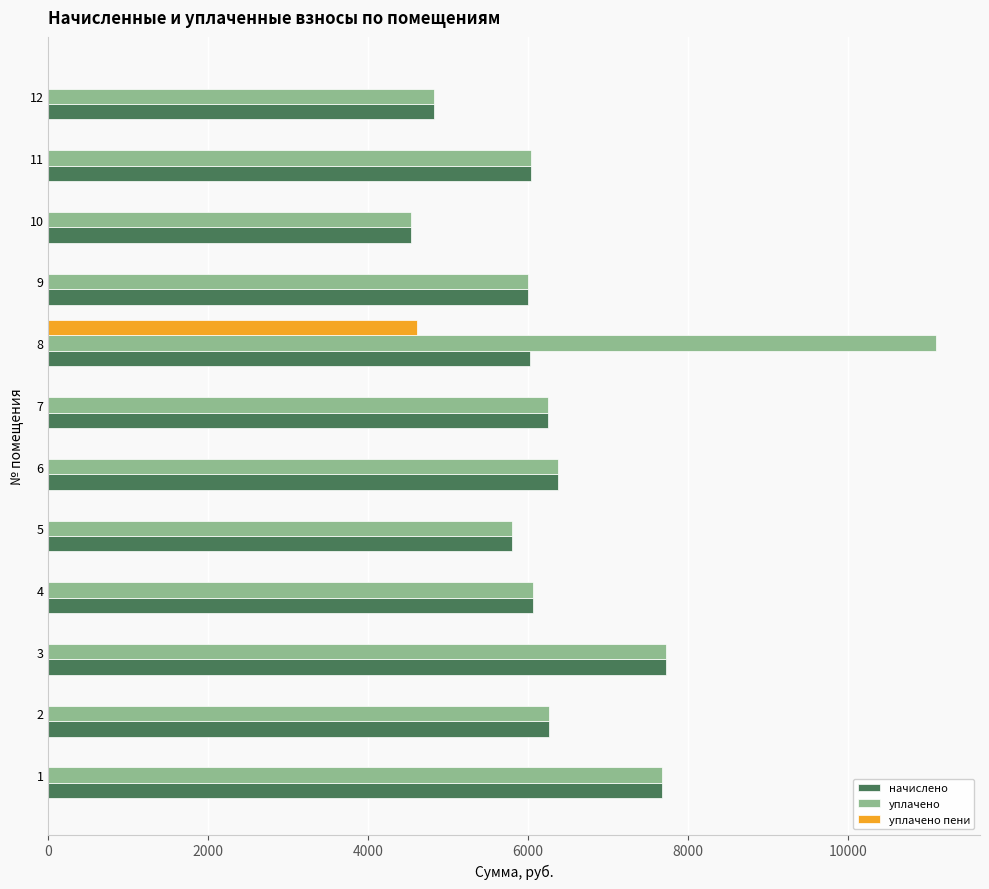

What is the sum of the уплачено values at 1 and 9?

13685.8